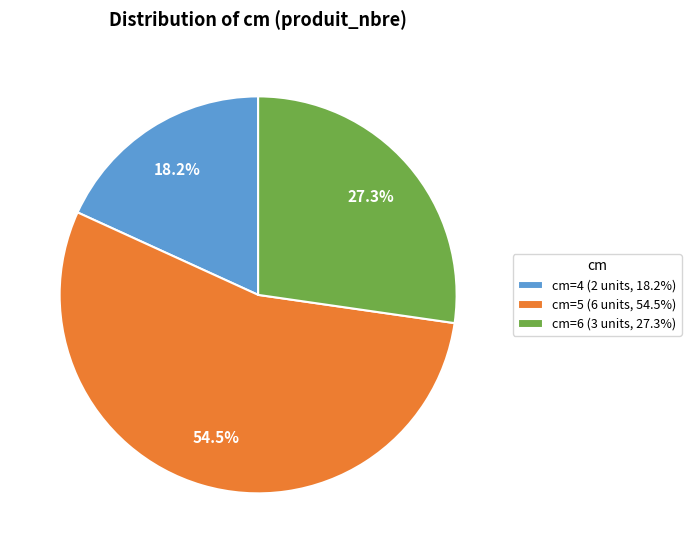

Which has a higher value, cm=5 (6 units, 54.5%) or cm=6 (3 units, 27.3%)?

cm=5 (6 units, 54.5%)